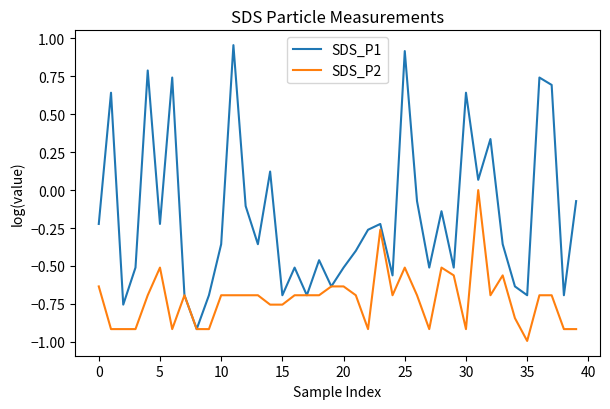

List the series in order of their peak value, highest first.

SDS_P1, SDS_P2